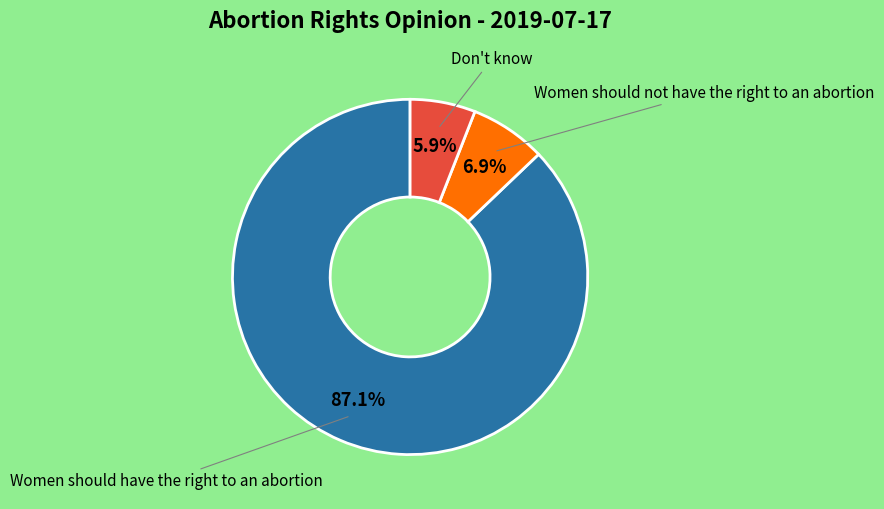

Is there any slice that represents more than half of the pie?

Yes